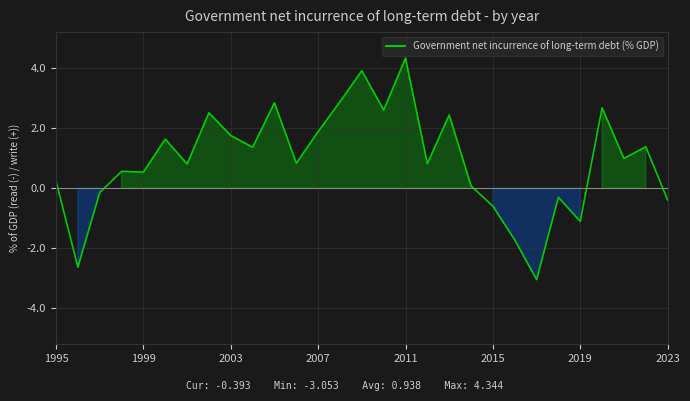

What is the difference between the maximum and minimum values?

7.4